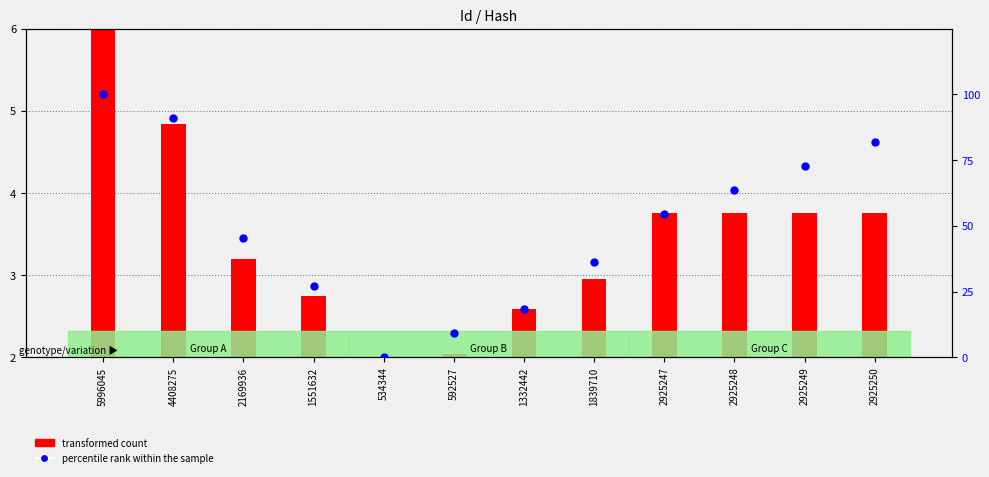

What is the change in value from 5996045 to 1332442?

-81.8